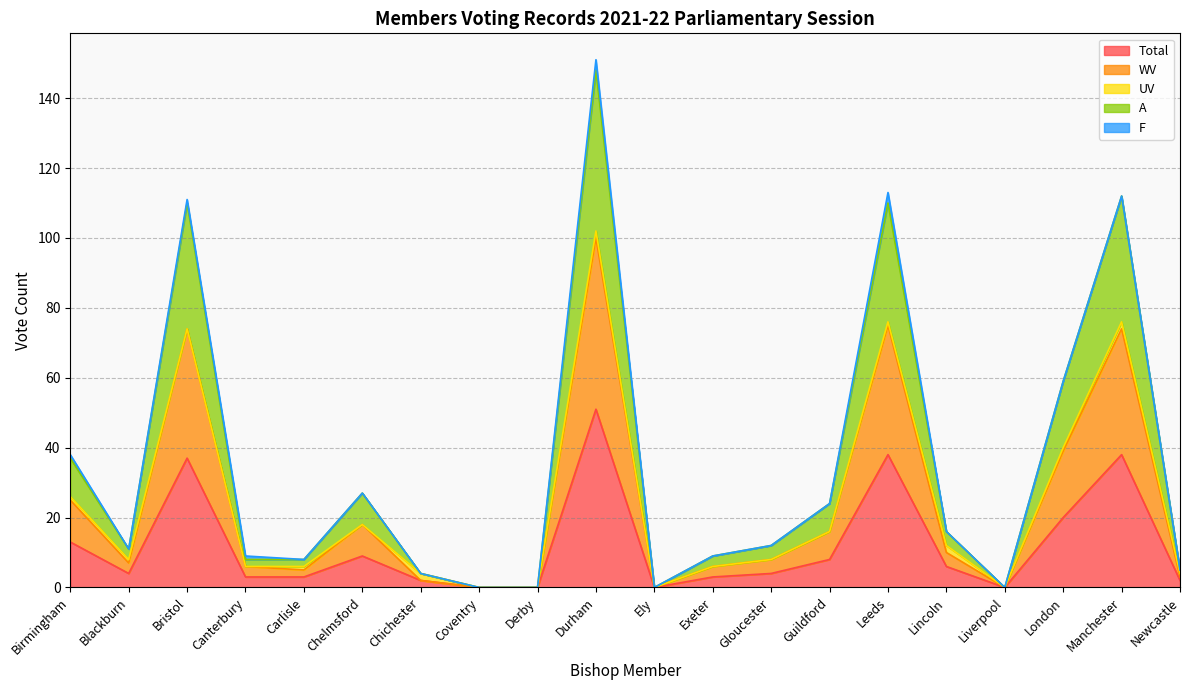

What is the maximum value for Total?

51